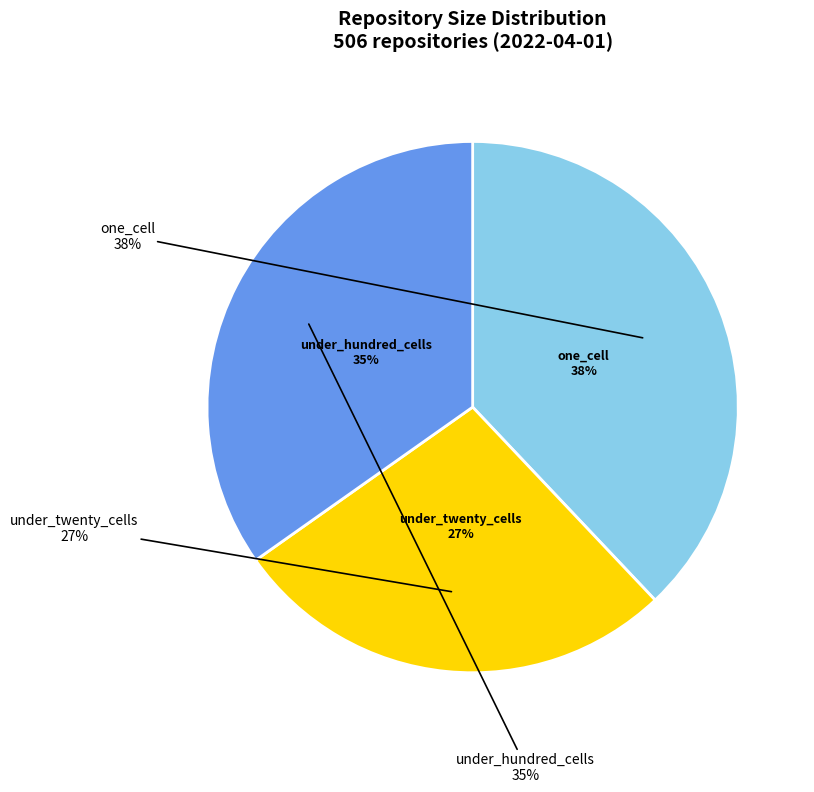

Is it true that one_cell is 50% of the pie?

False